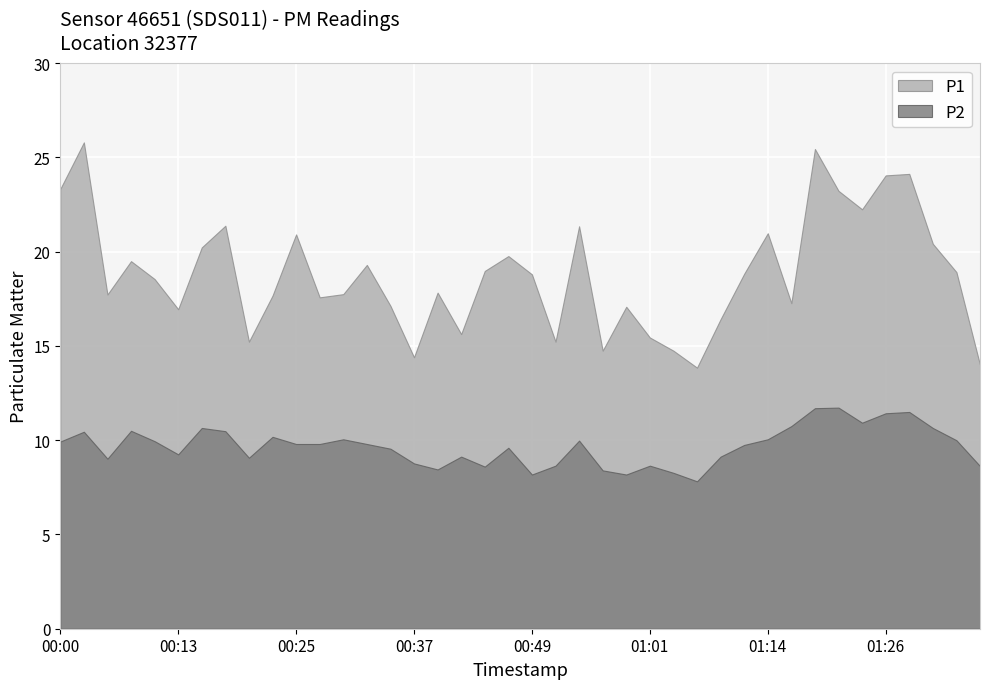

What is the difference between the maximum and second lowest values in the P2 series?

3.6